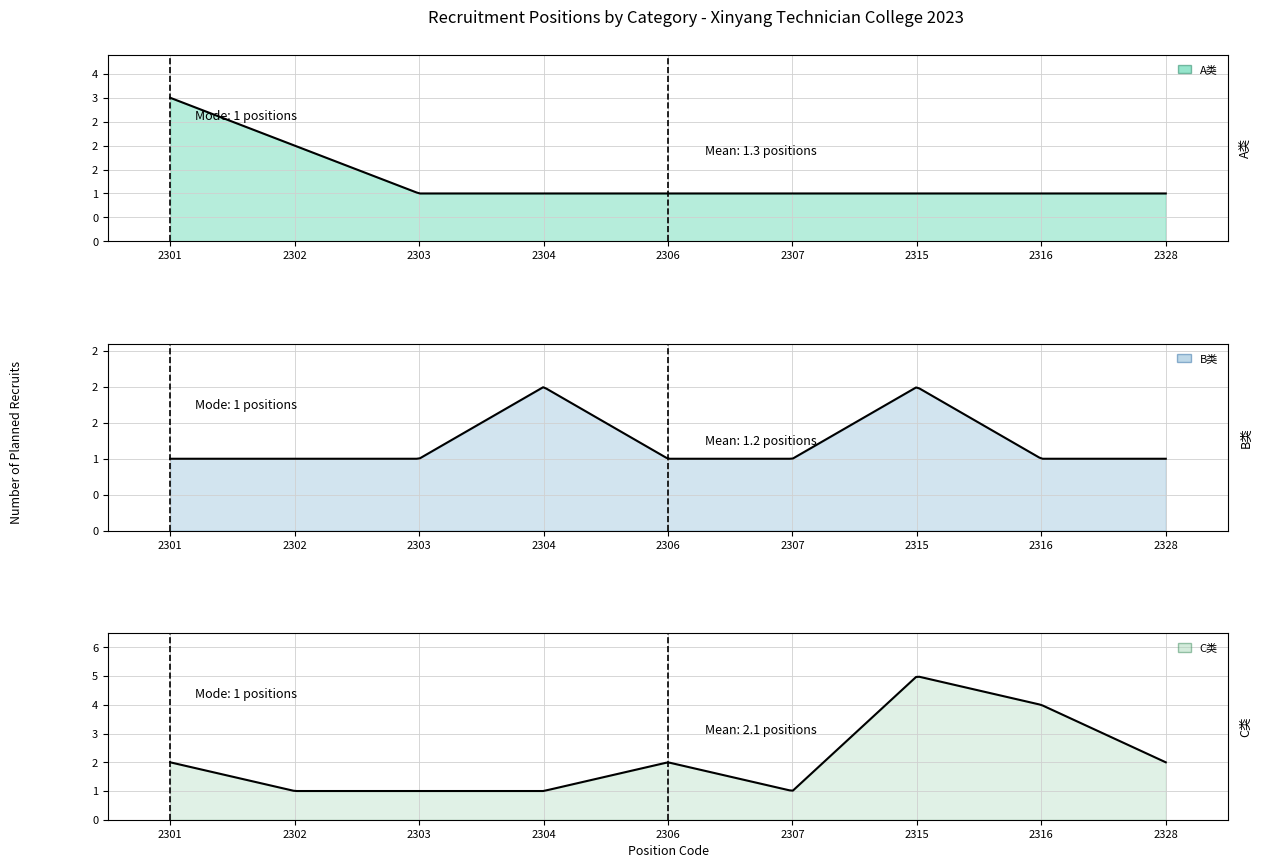

Which series has the widest spread of values?

C类